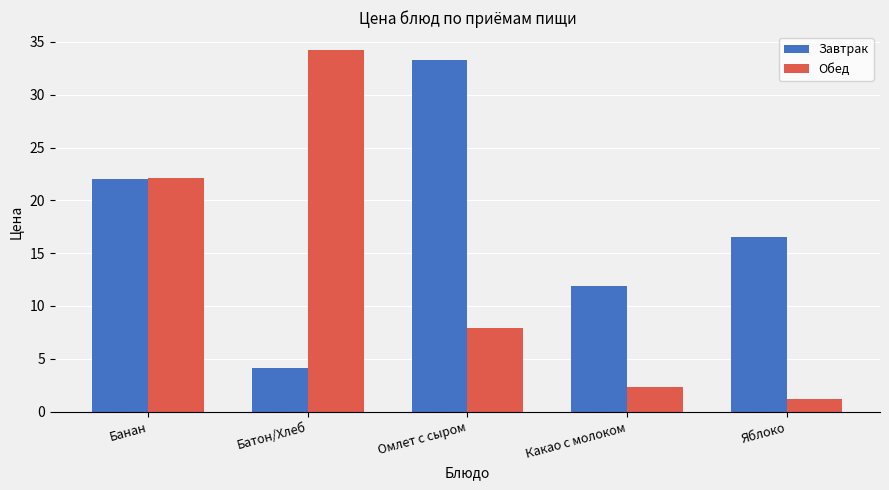

Is the value of Завтрак at Батон/Хлеб greater than the value of Обед at Яблоко?

Yes